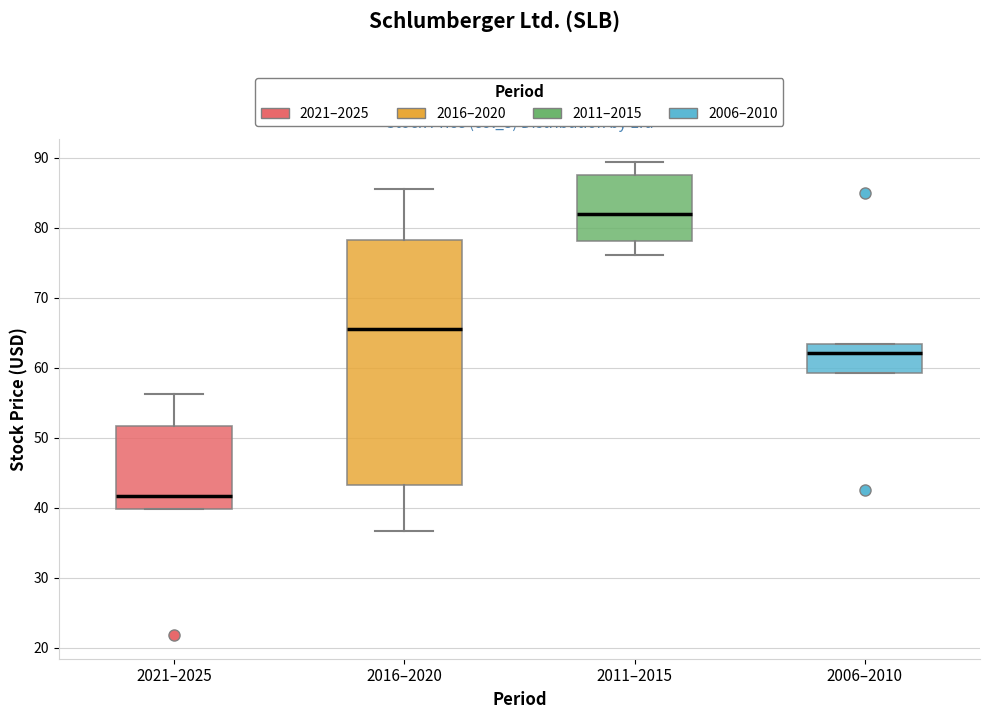

Reading left to right, read every box against the y-axis: the position of its median line, the range the box covers, and the ends of its whiskers. The values are not printed on the chart, so give them approximately, as read against the axis.

2021–2025: median 42, box 40 to 52, whiskers 40 to 56
2016–2020: median 66, box 43 to 78, whiskers 37 to 86
2011–2015: median 82, box 78 to 88, whiskers 76 to 89
2006–2010: median 62, box 59 to 63, whiskers 59 to 63